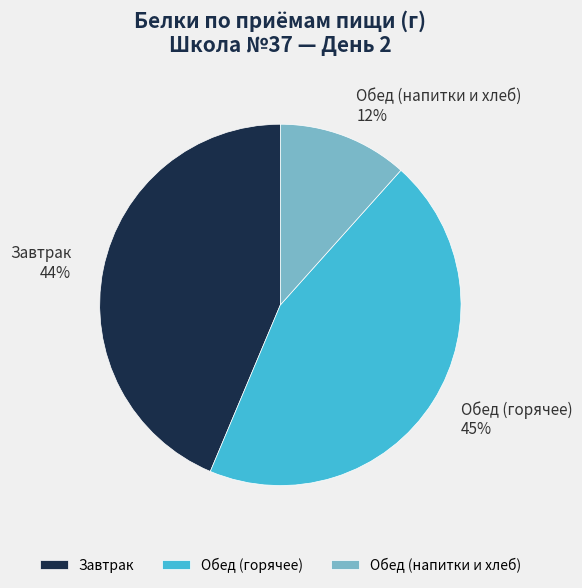

True or false: Завтрак accounts for 44% of the total.

True